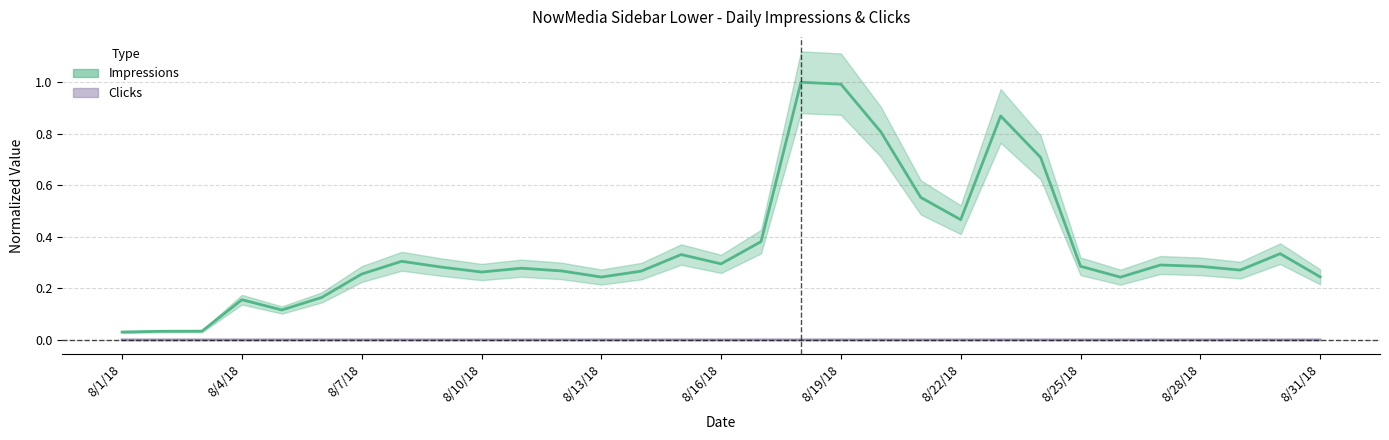

Between 8/25/18 and 30, which series saw the biggest shift?

Impressions